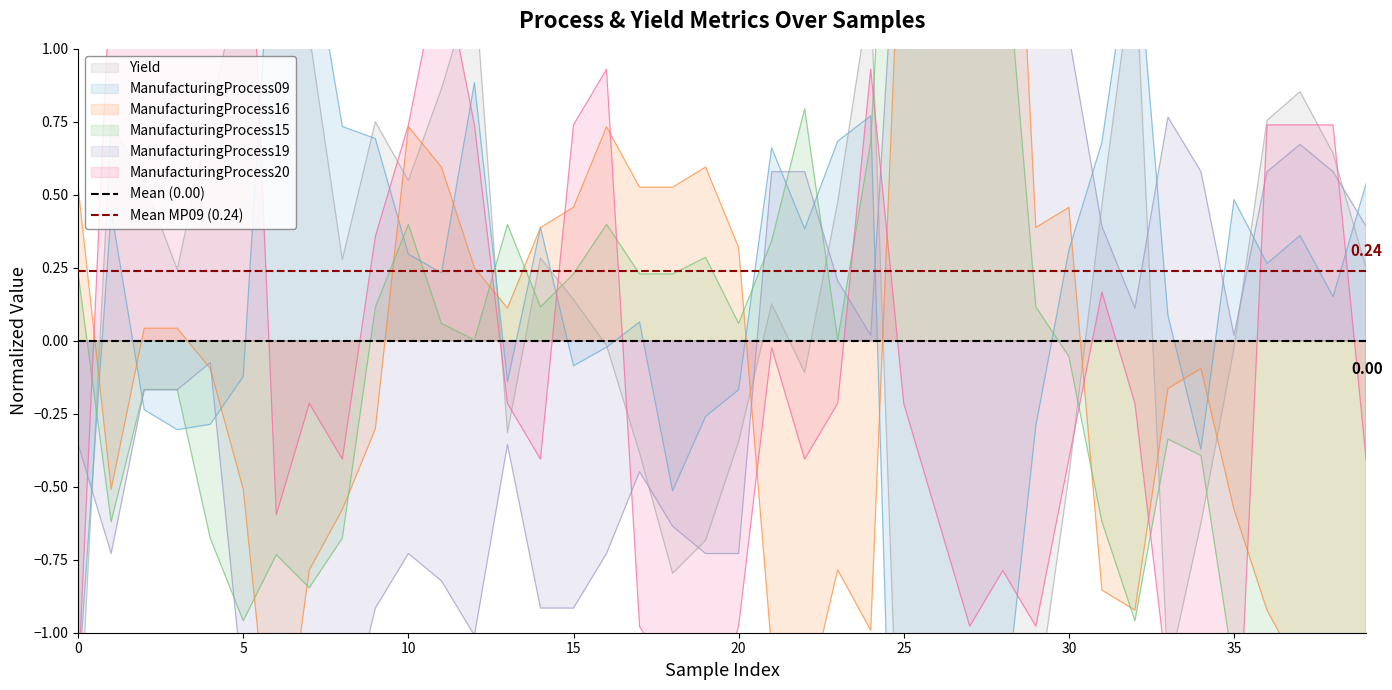

Does the chart have visible grid lines?

No